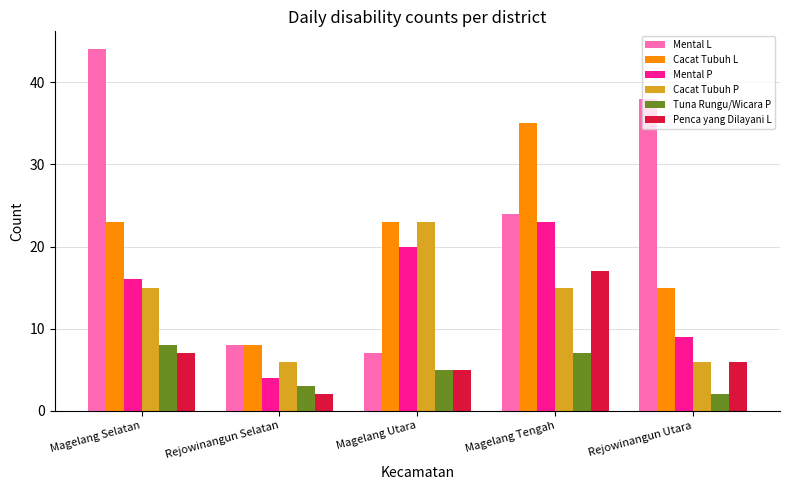

Is the value of Penca yang Dilayani L at Magelang Tengah greater than the value of Cacat Tubuh L at Rejowinangun Utara?

Yes